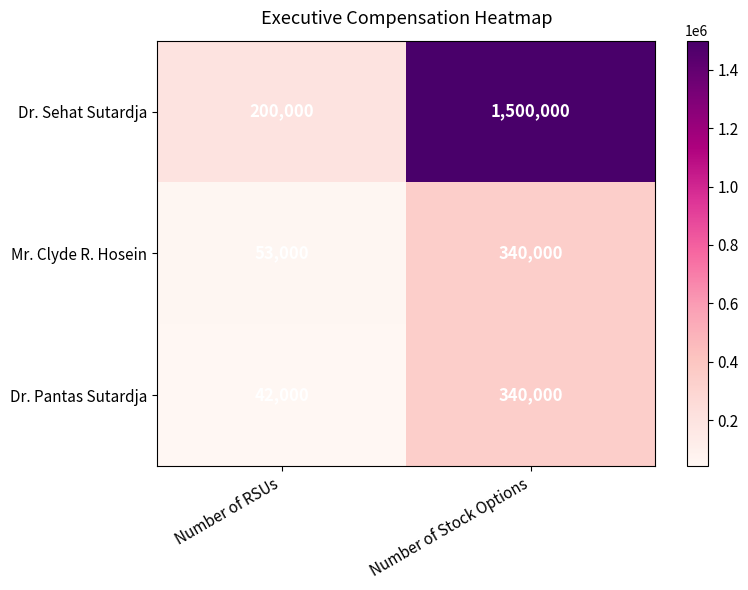

What is the greatest value displayed?

1500000